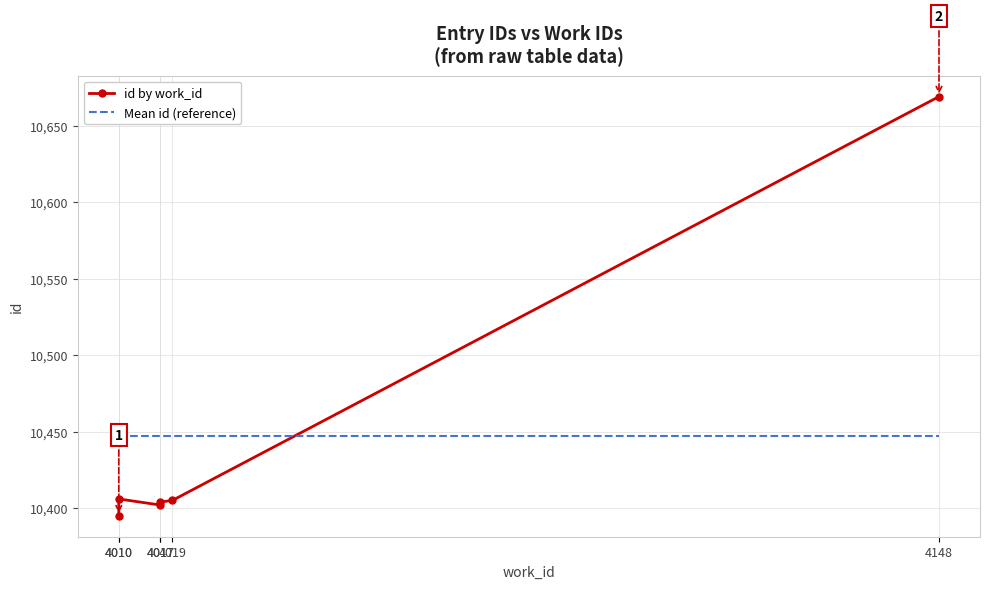

Reading left to right, transcribe all the data shown in this chart.

id by work_id: 10395.0	10406.0	10402.0	10404.0	10405.0	10669.0
Mean id (reference): 10446.8	10446.8	10446.8	10446.8	10446.8	10446.8